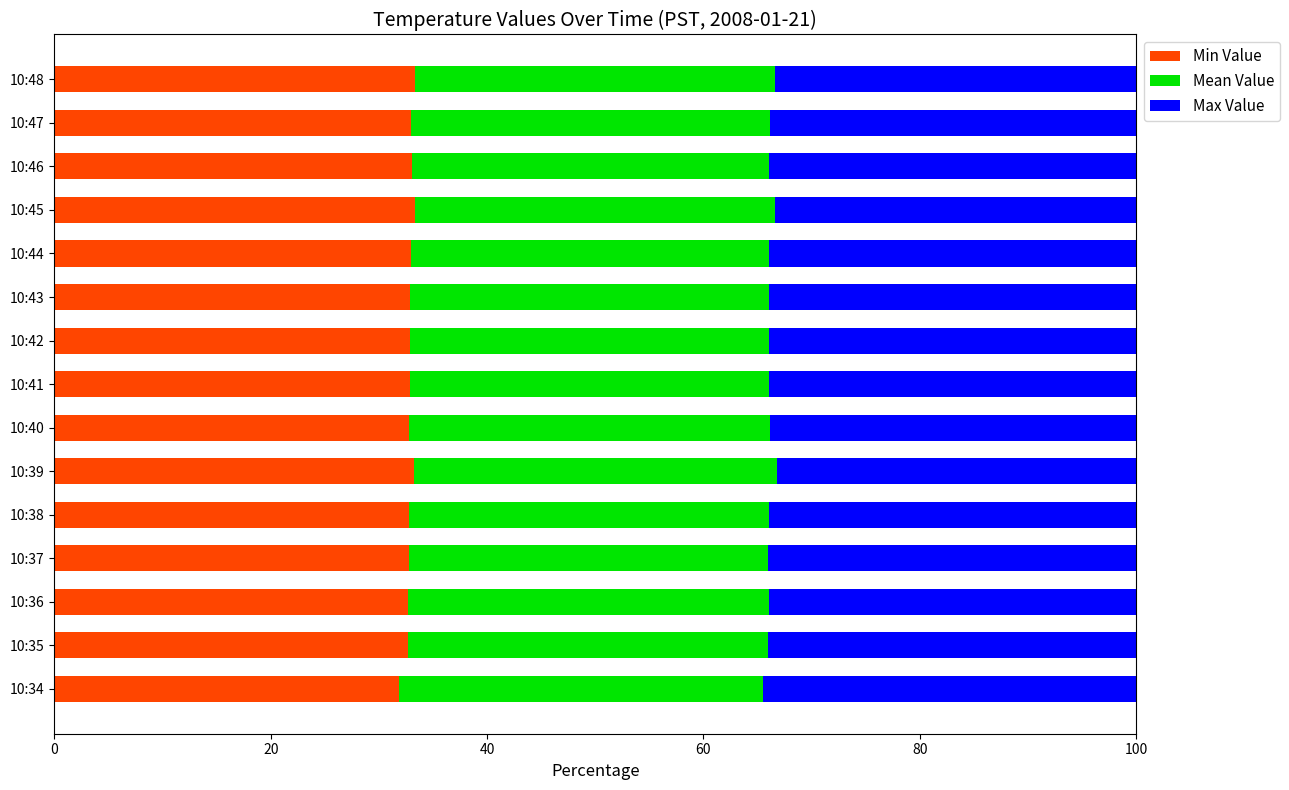

What is the total value across all series at 10:34?

100.0